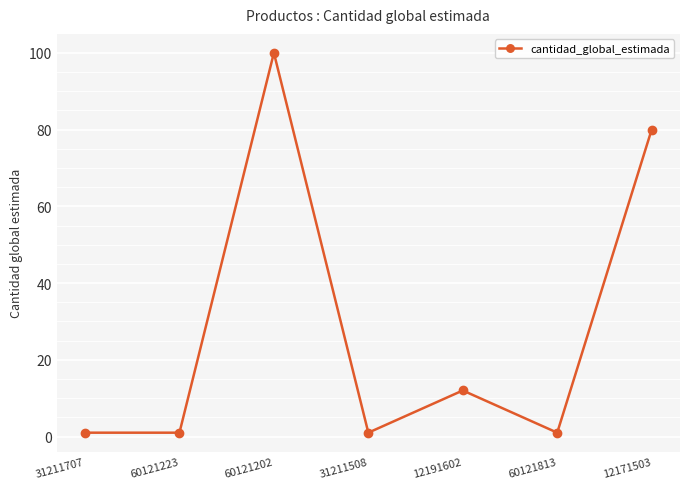

The value at 60121202 is 133. True or false?

False